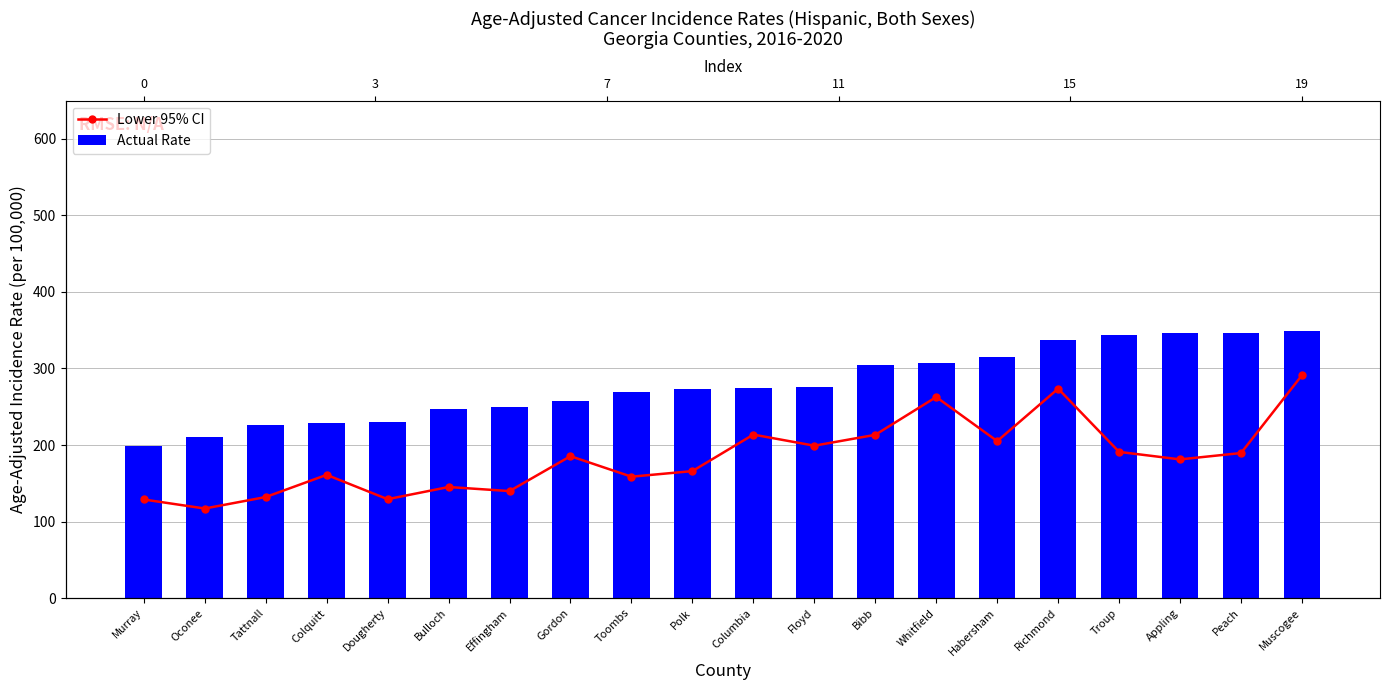

What is the sum of all Lower 95% CI values?

3683.1